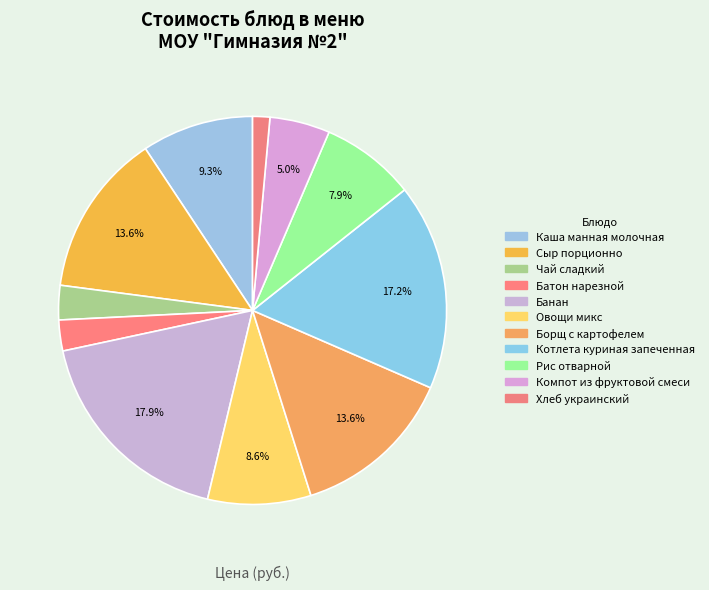

What is the largest slice in the pie chart?

Банан